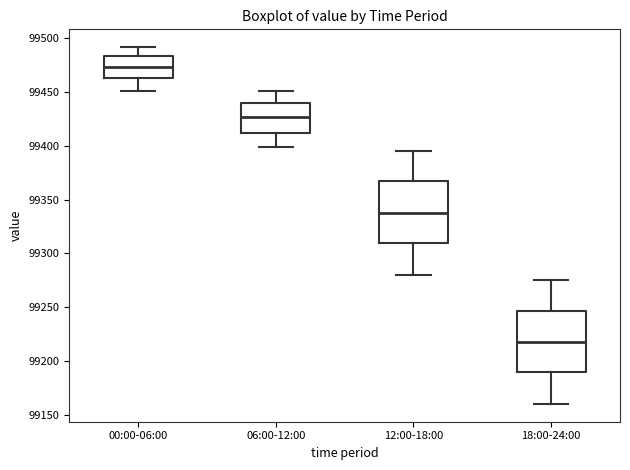

Reading left to right, read every box against the y-axis: the position of its median line, the range the box covers, and the ends of its whiskers. The values are not printed on the chart, so give them approximately, as read against the axis.

00:00-06:00: median 99475, box 99465 to 99485, whiskers 99450 to 99490
06:00-12:00: median 99425, box 99410 to 99440, whiskers 99400 to 99450
12:00-18:00: median 99340, box 99310 to 99365, whiskers 99280 to 99395
18:00-24:00: median 99220, box 99190 to 99245, whiskers 99160 to 99275